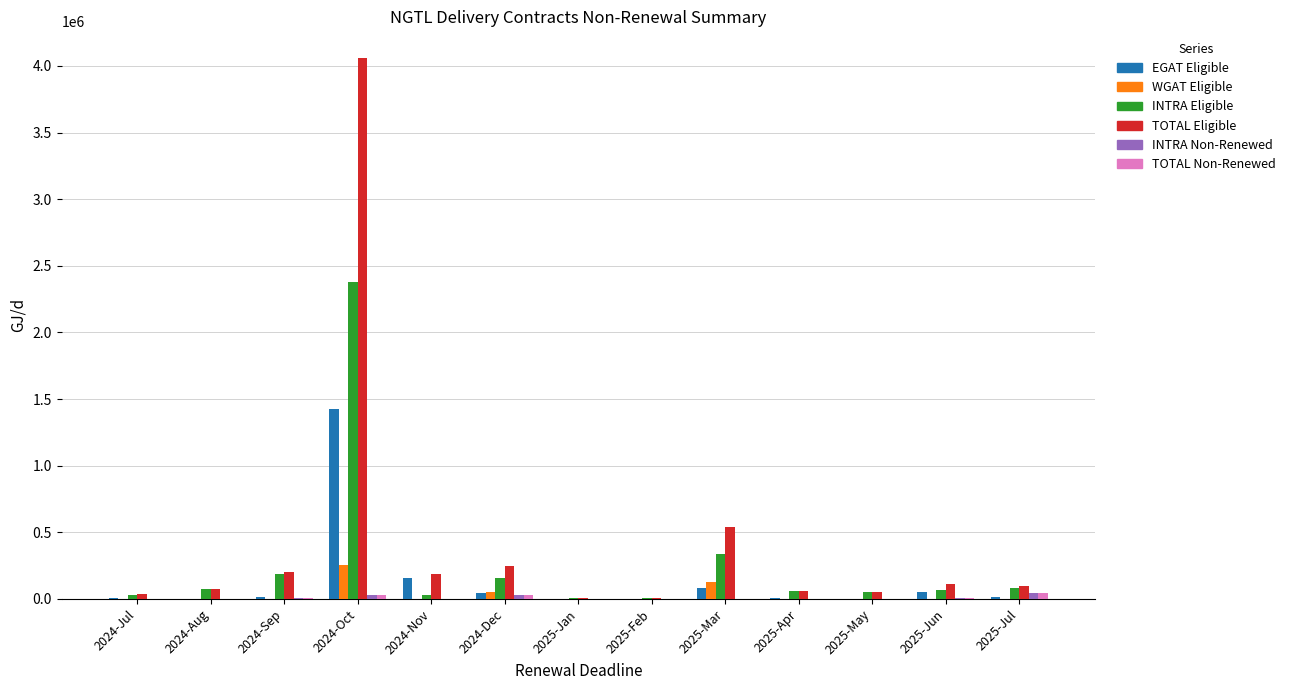

Which series has the largest range (max minus min)?

TOTAL Eligible